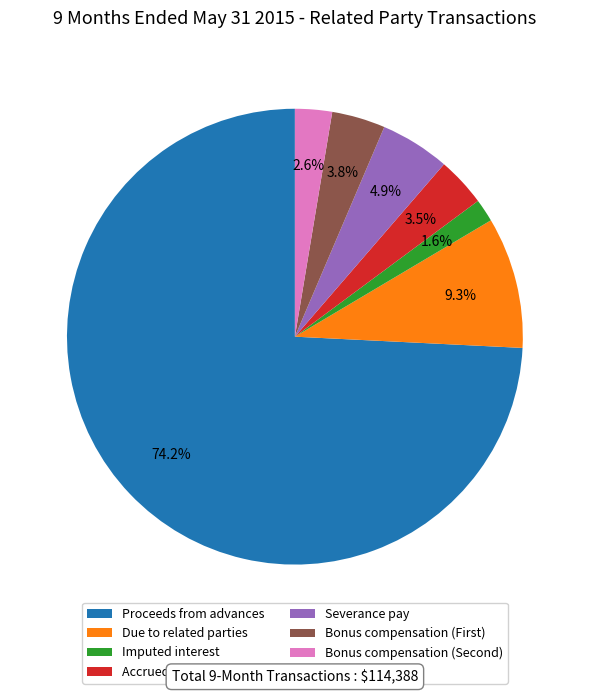

Which has a higher value, Severance pay or Due to related parties?

Due to related parties